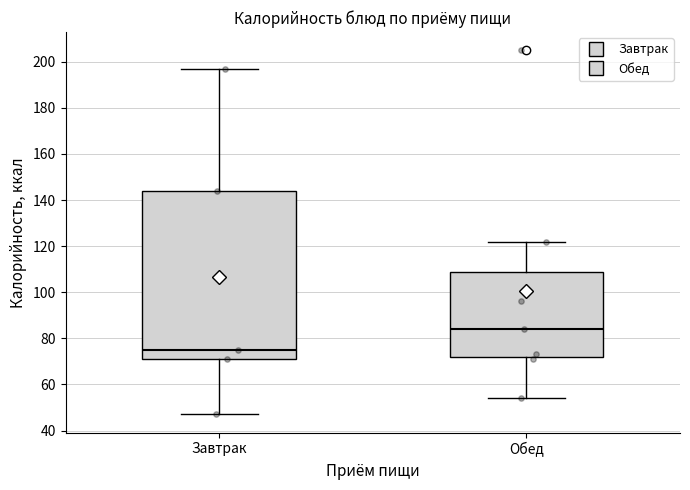

Where is the lower edge of the box for Завтрак on the y-axis? The values are not printed on the chart, so give them approximately, as read against the axis.

72